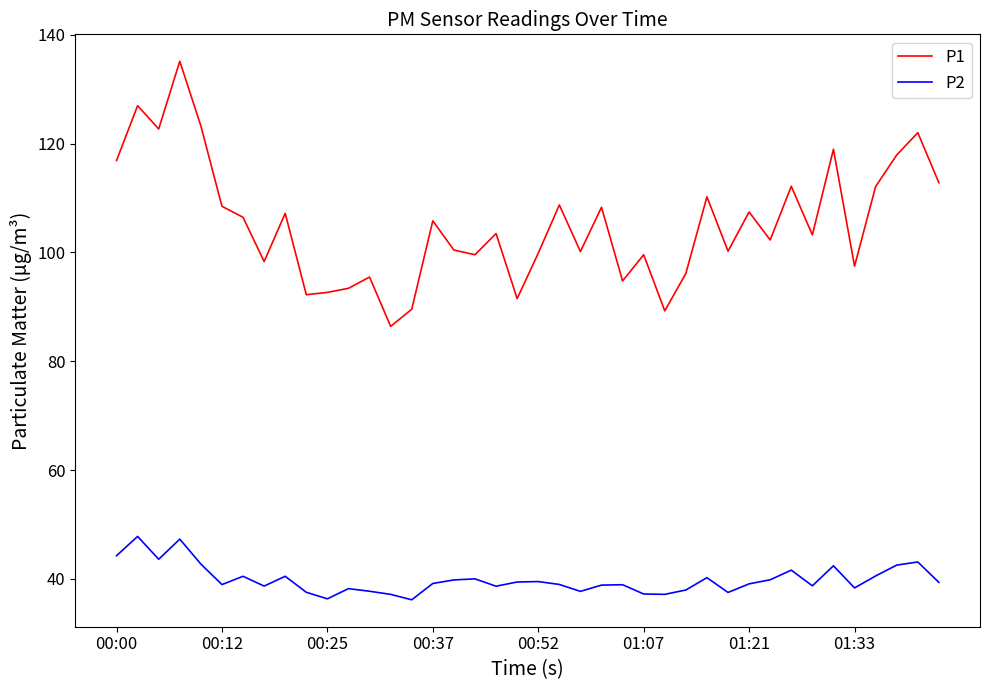

True or false: P1 has more than 2 interior local peaks.

True